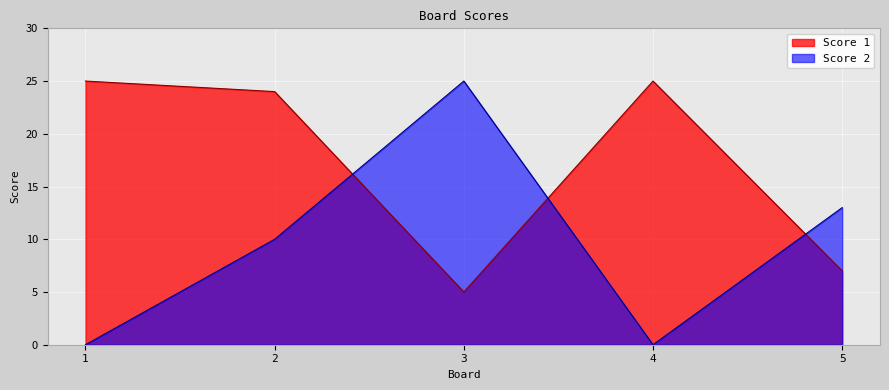

What is the difference between the Score 1 values at 2 and 4?

1